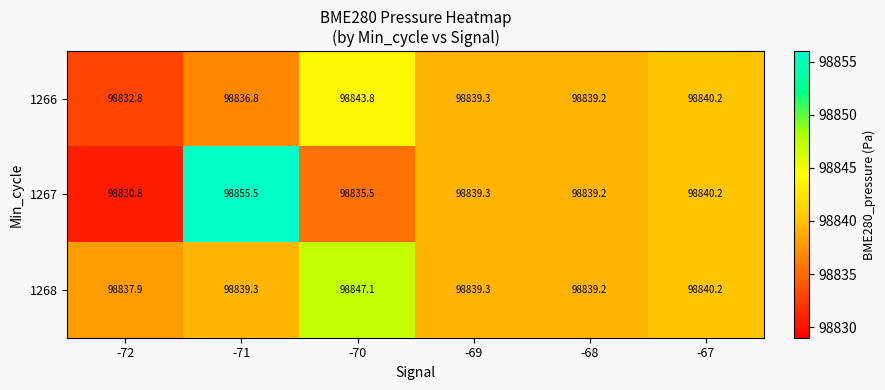

How many series are shown in this chart?

3